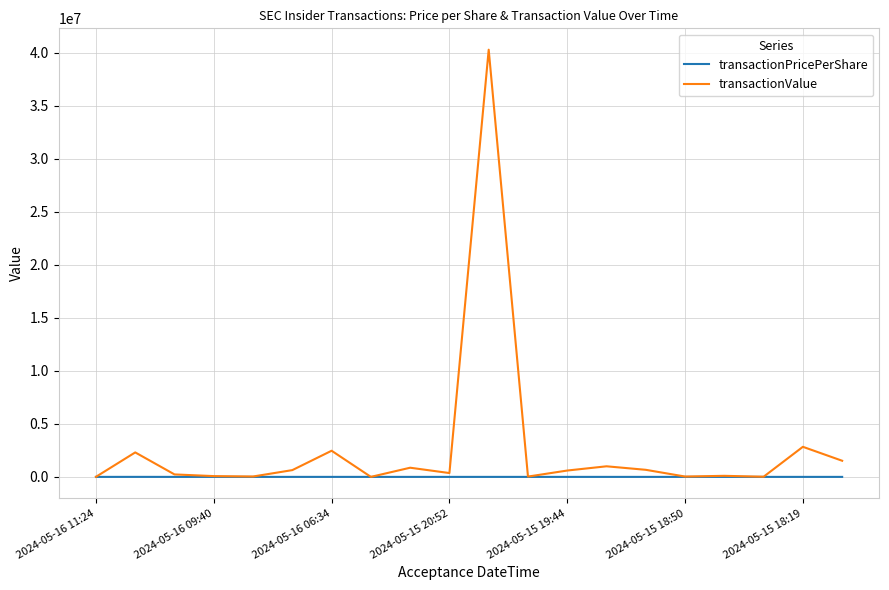

What is the maximum value shown in the chart?

40312000.0